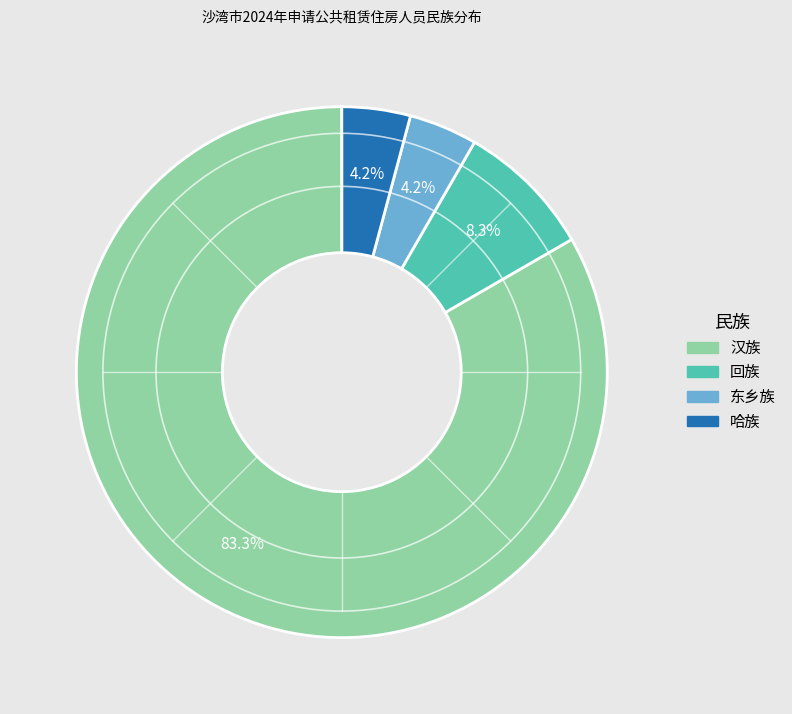

What portion of the pie excludes 回族?

91.7%